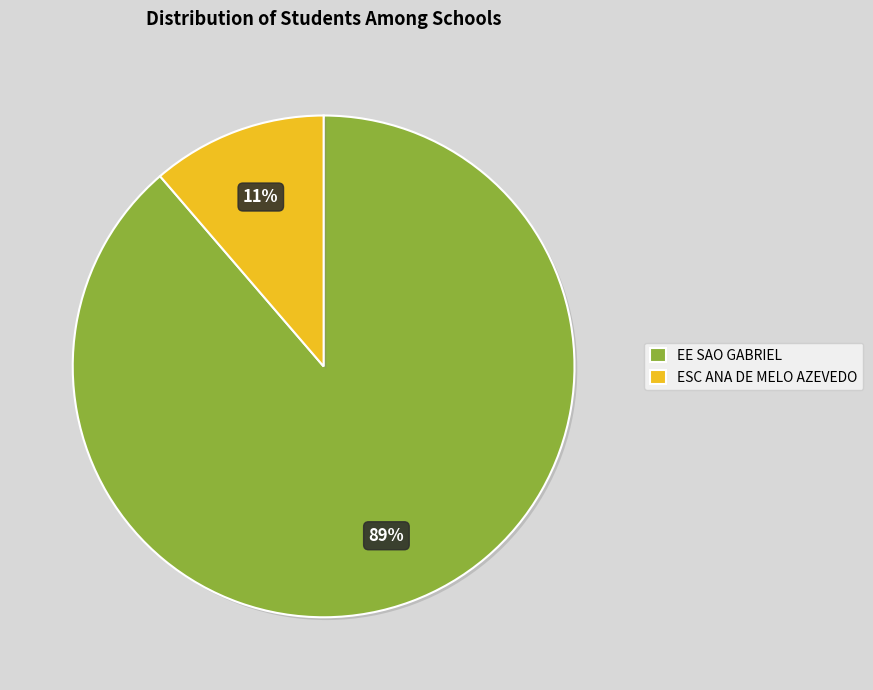

True or false: EE SAO GABRIEL accounts for 99% of the total.

False